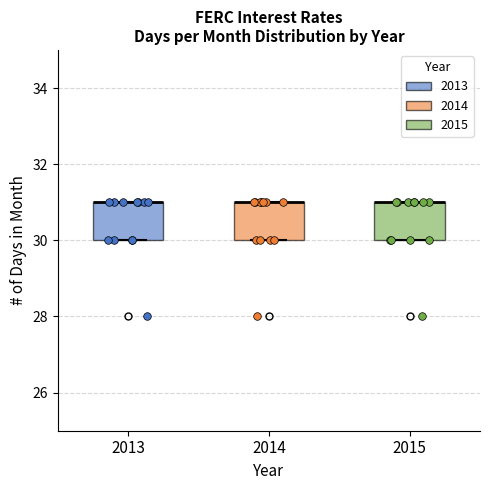

Reading left to right, read every box against the y-axis: the position of its median line, the range the box covers, and the ends of its whiskers. The values are not printed on the chart, so give them approximately, as read against the axis.

2013: median 31 (drawn on the box's upper edge), box 30 to 31, whiskers 30 to 31
2014: median 31 (drawn on the box's upper edge), box 30 to 31, whiskers 30 to 31
2015: median 31 (drawn on the box's upper edge), box 30 to 31, whiskers 30 to 31